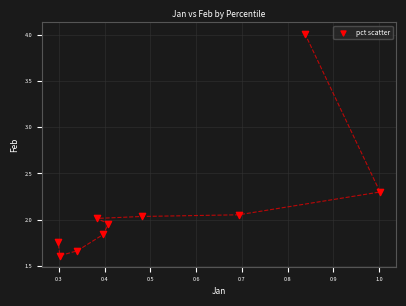

What is the range of Y values (max minus min)?

2.4